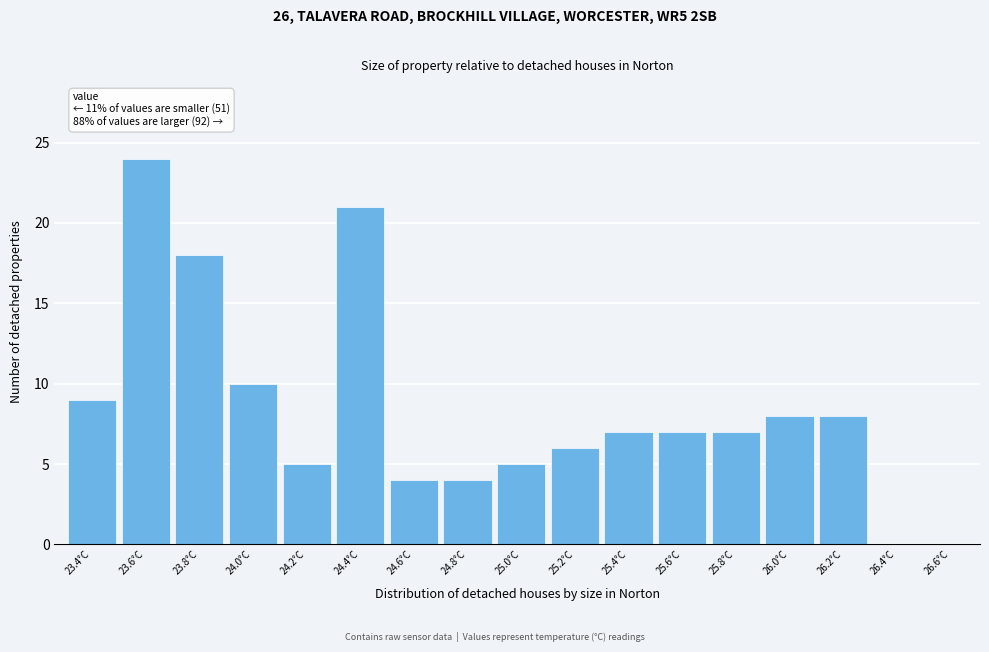

Reading right to left, transcribe all the data shown in this chart.

26.6°C=0	26.4°C=0	26.2°C=8	26.0°C=8	25.8°C=7	25.6°C=7	25.4°C=7	25.2°C=6	25.0°C=5	24.8°C=4	24.6°C=4	24.4°C=21	24.2°C=5	24.0°C=10	23.8°C=18	23.6°C=24	23.4°C=9